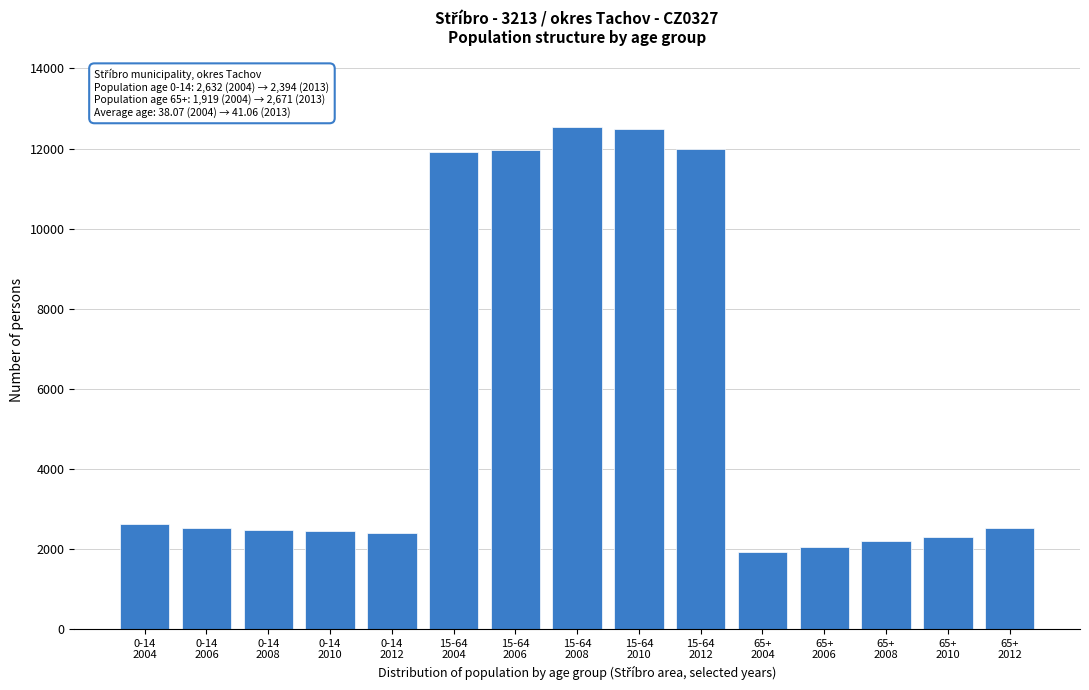

What is the value of the 13th bar from the left?

2187